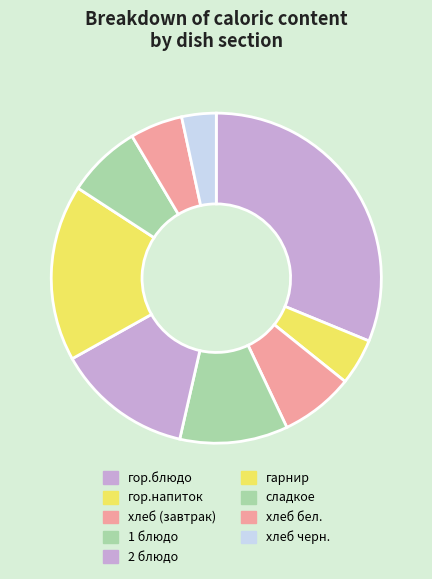

Count the number of slices in the pie.

9